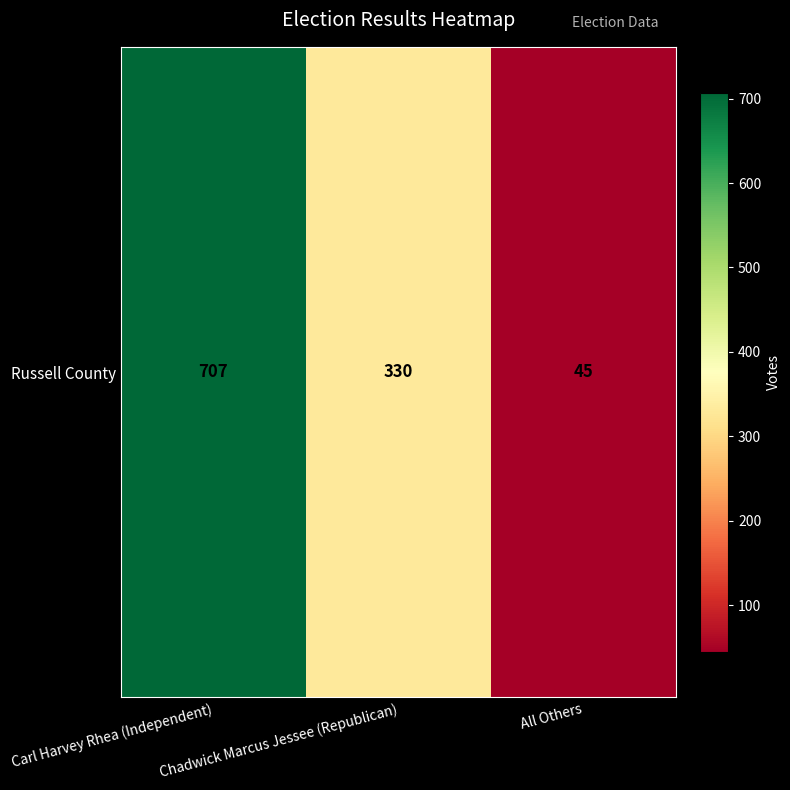

What is the difference between the values at Carl Harvey Rhea (Independent) and All Others?

662